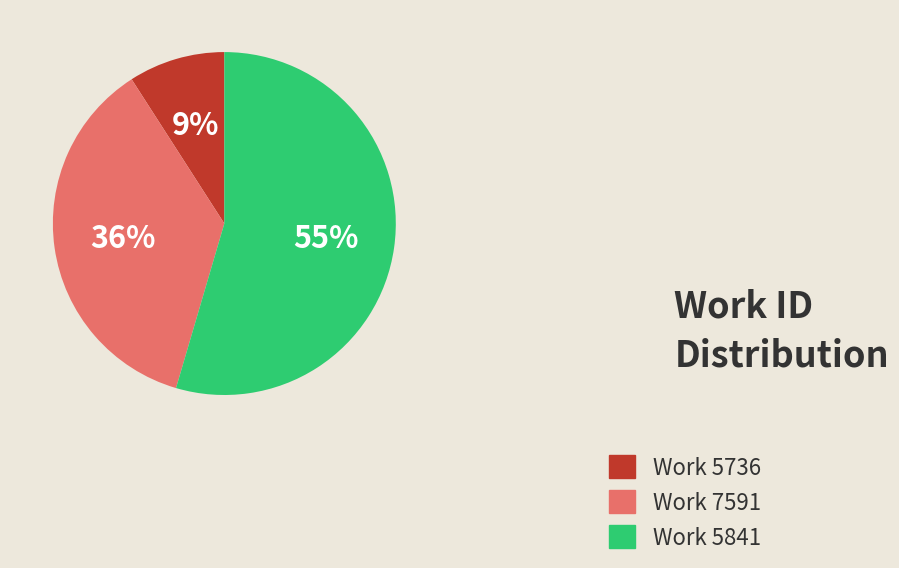

Combined, do Work 5736 and Work 7591 account for over 50%?

No